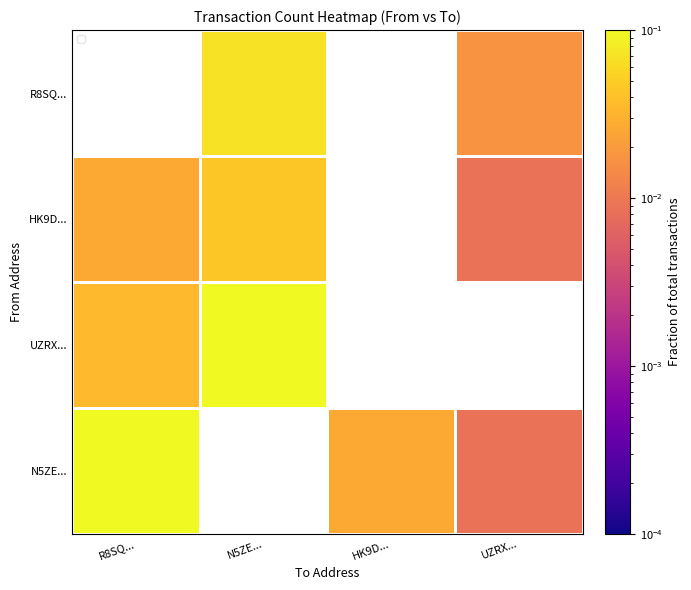

True or false: UZRX... has a value of 0.2 at HK9D....

False